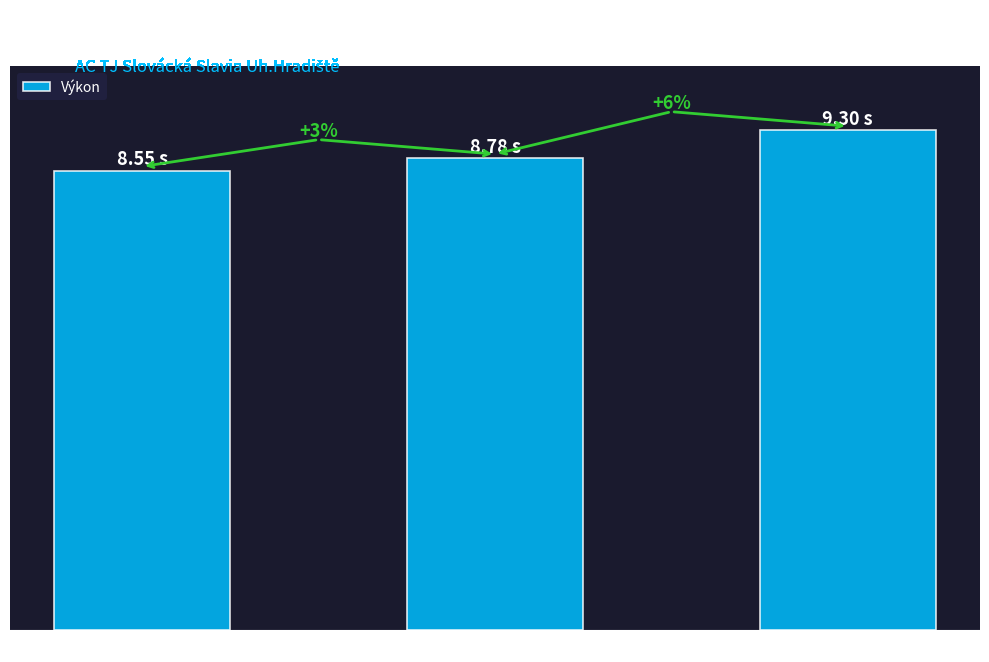

Are the bars horizontal?

No